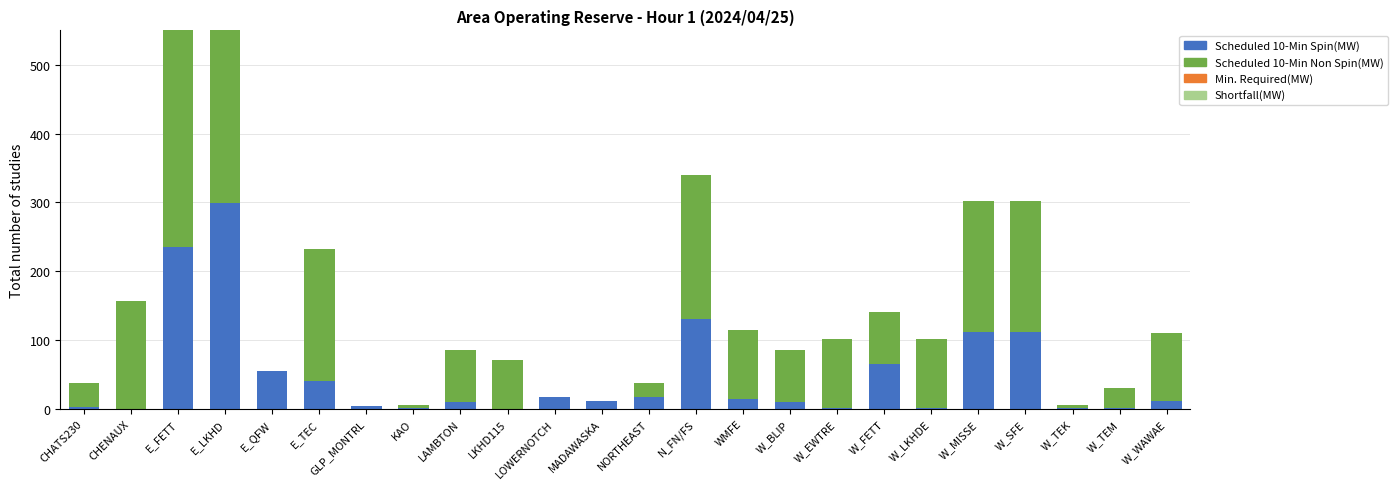

The Scheduled 10-Min Spin(MW) series shows 21 at MADAWASKA. True or false?

False